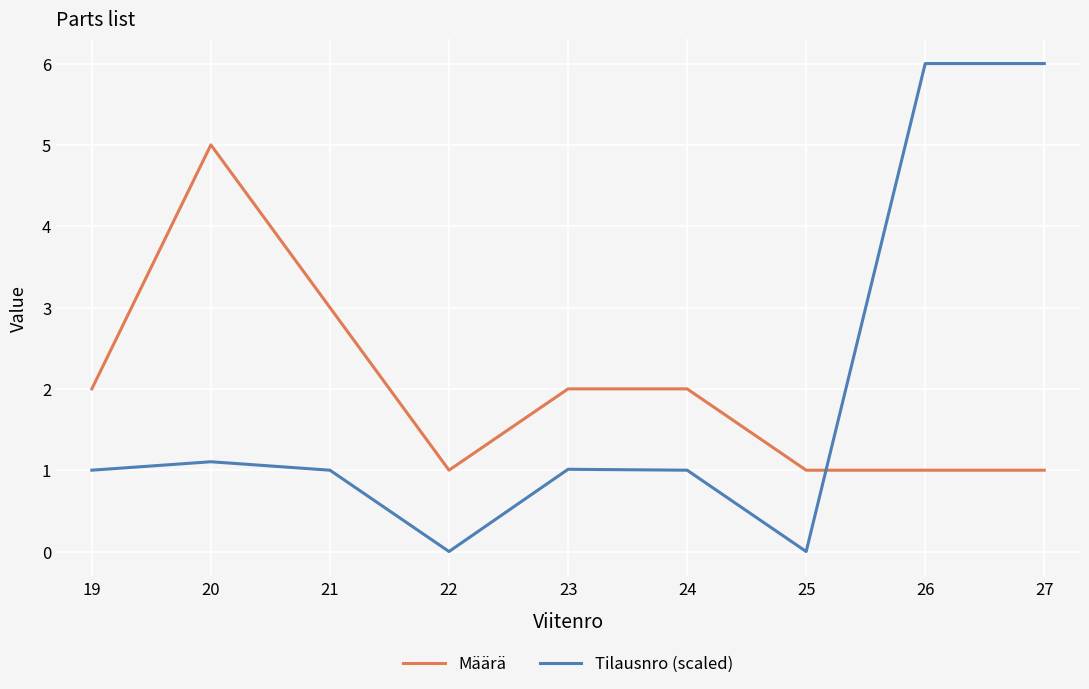

In Tilausnro (scaled), how many points are higher than both neighbors (excluding endpoints)?

3